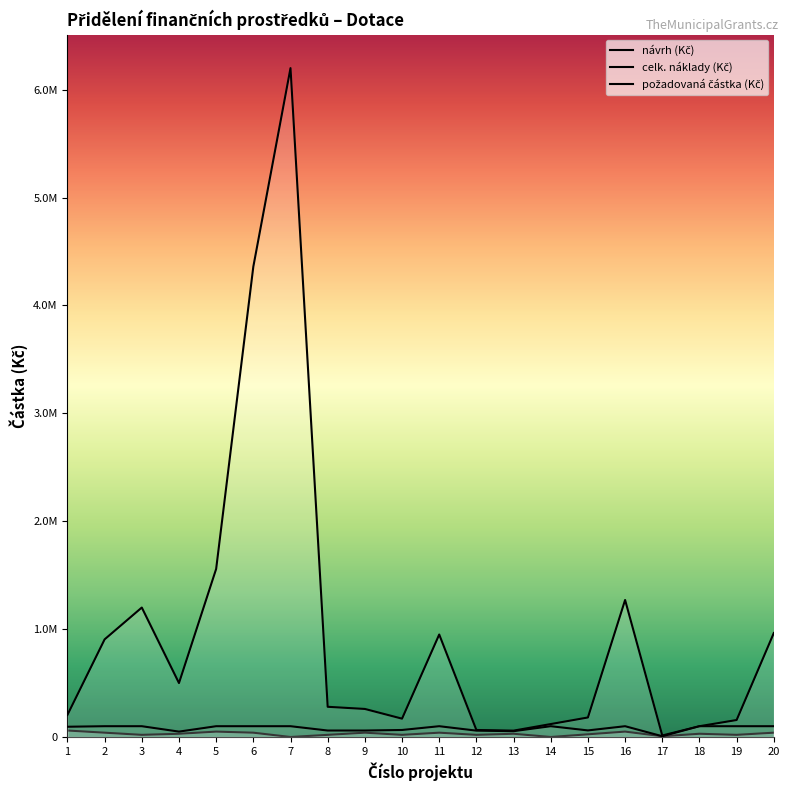

What is the difference between the maximum and second lowest values in the celk. náklady (Kč) series?

6141000